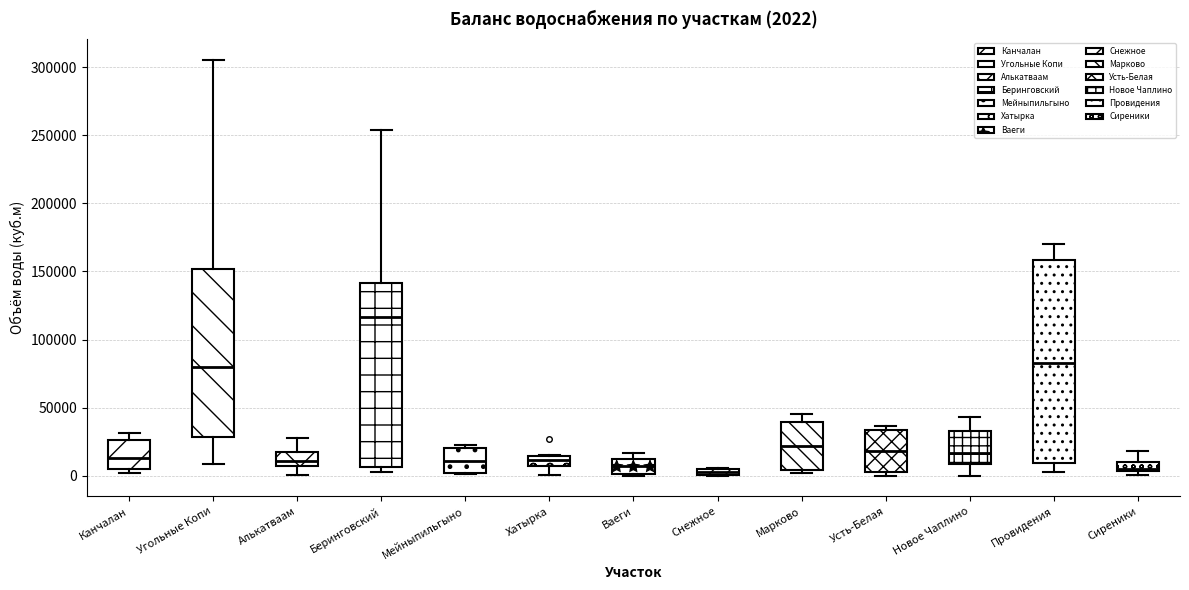

Comparing the boxes themselves (not the whiskers), which one is the tallest?

Провидения